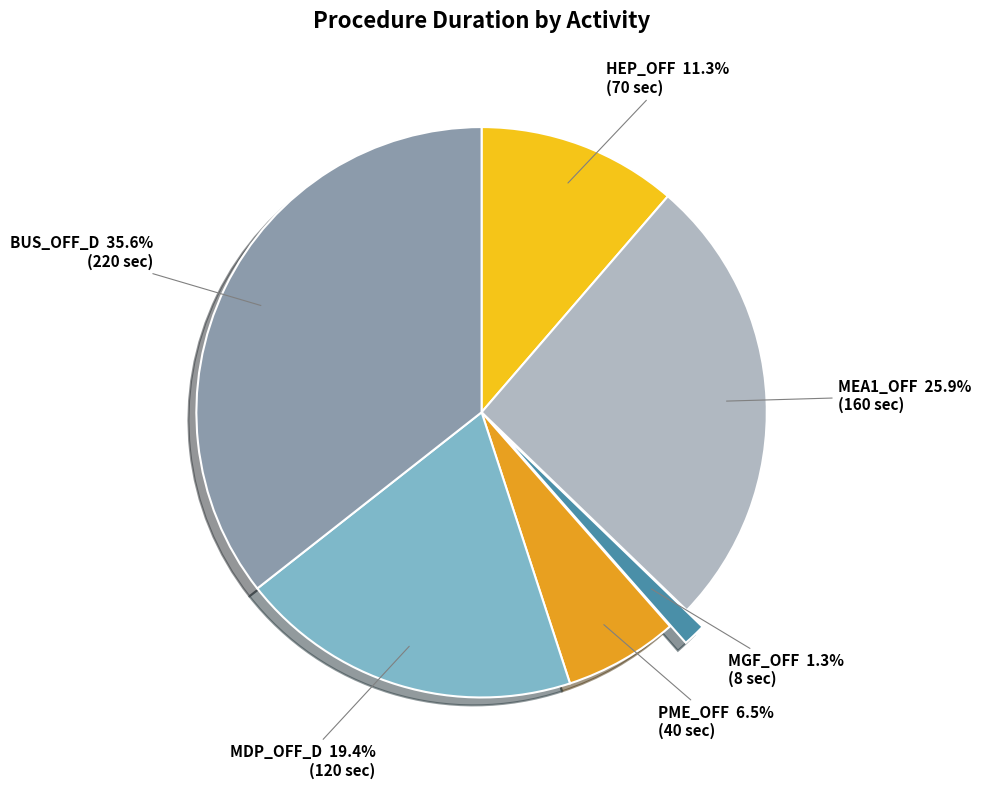

To the nearest percent, what is the average slice percentage?

17%